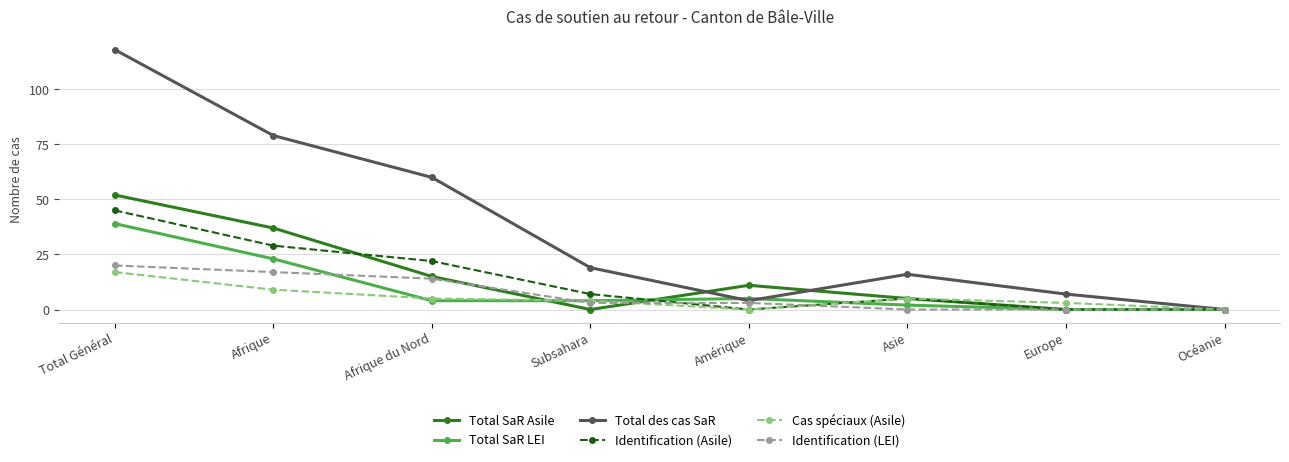

Reading left to right, list all the values displayed in this chart.

Total SaR Asile: 52	37	15	0	11	5	0	0
Total SaR LEI: 39	23	4	4	5	2	0	0
Total des cas SaR: 118	79	60	19	4	16	7	0
Identification (Asile): 45	29	22	7	0	5	0	0
Cas spéciaux (Asile): 17	9	5	4	0	5	3	0
Identification (LEI): 20	17	14	3	3	0	0	0